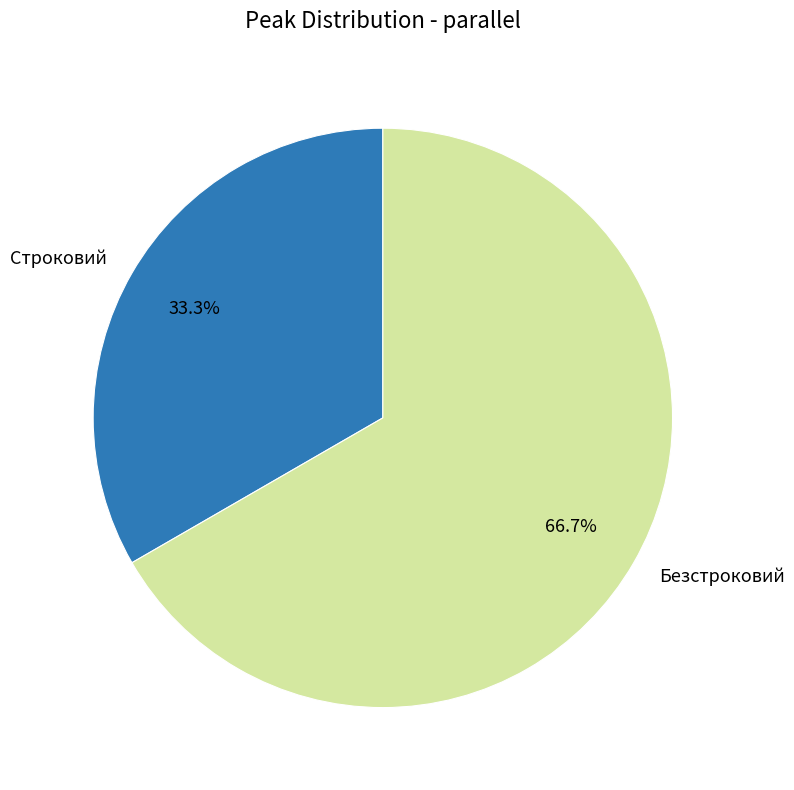

Is it true that Безстроковий is 57% of the pie?

False